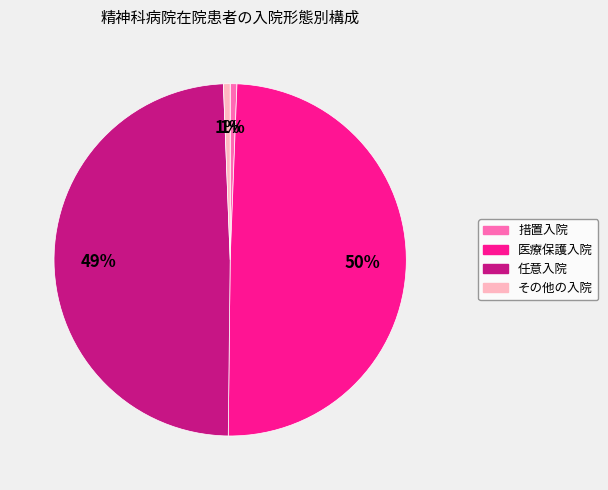

To the nearest percent, what portion does 措置入院 represent?

1%